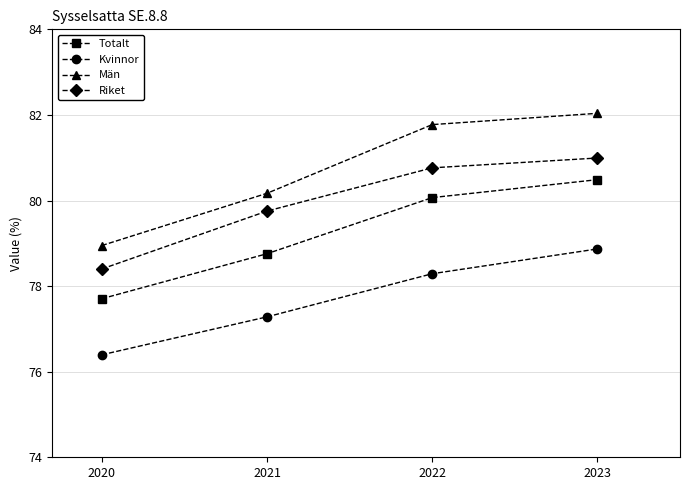

At which label does Män reach its minimum?

2020